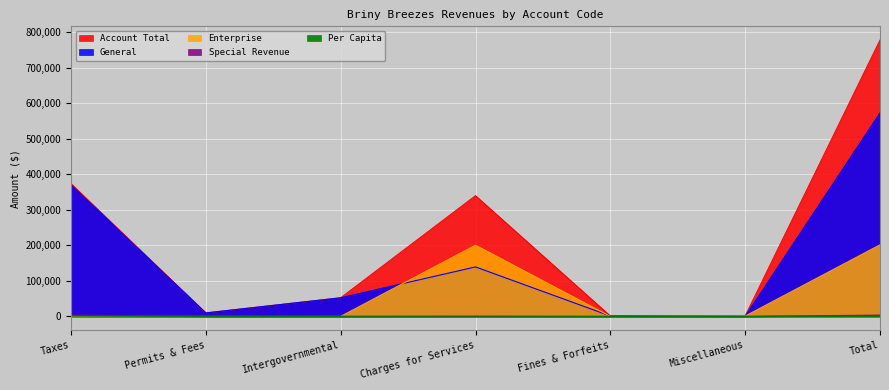

Between Charges for Services and Permits & Fees, which is larger?

Charges for Services